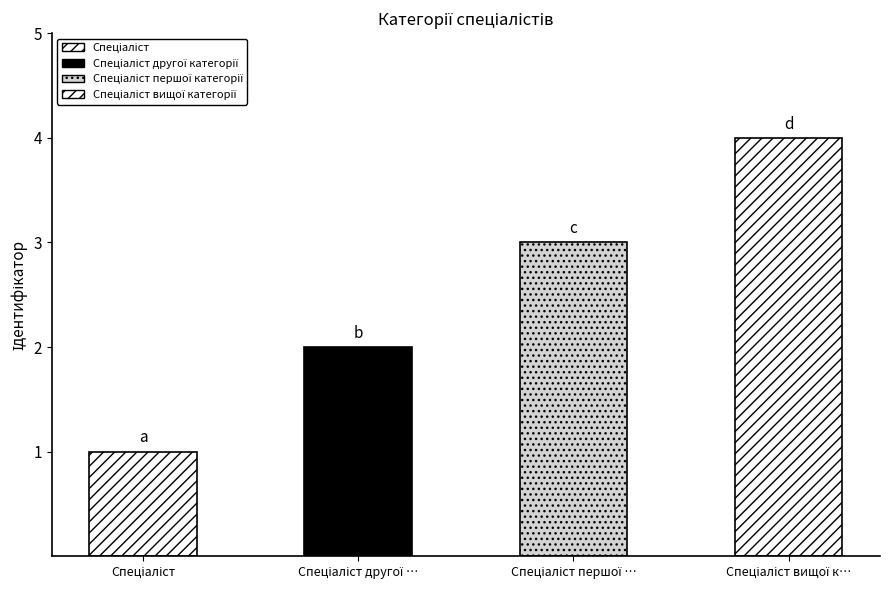

What is the greatest value displayed?

4